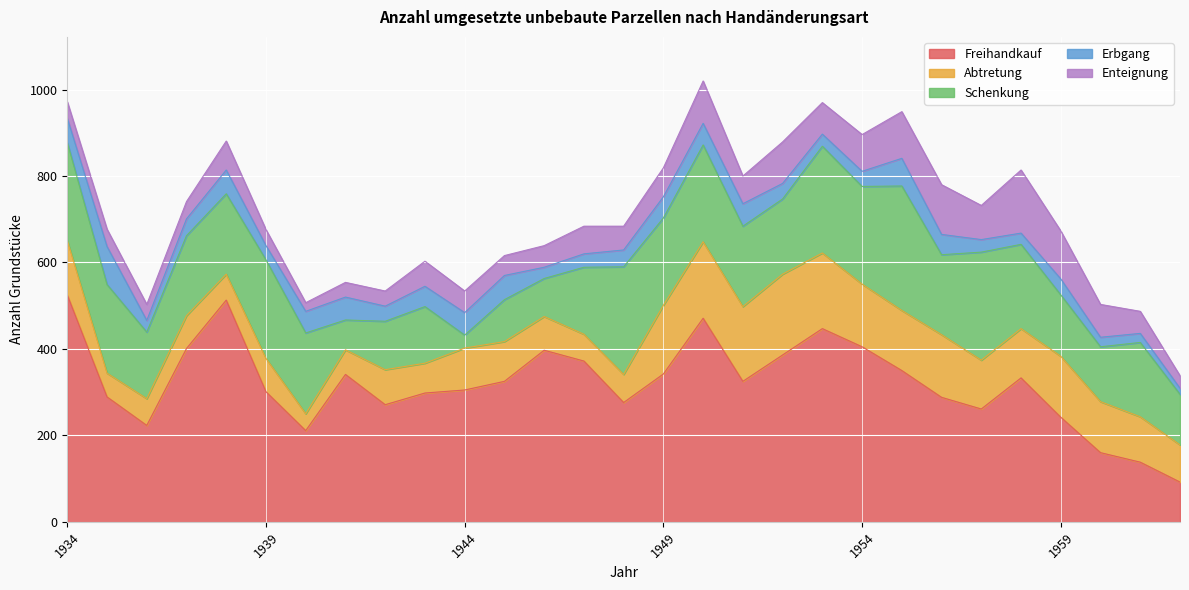

Rank the series at 1954 from highest to lowest value.

Freihandkauf, Schenkung, Abtretung, Enteignung, Erbgang